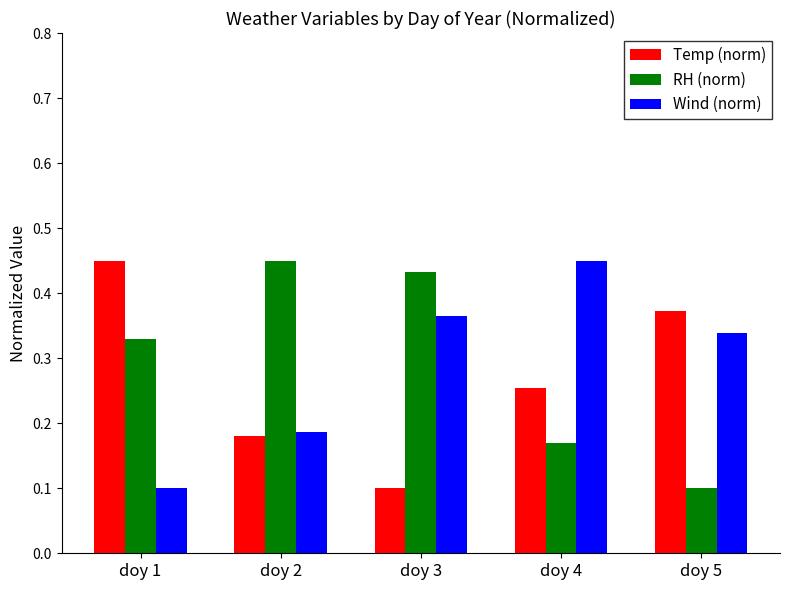

At how many categories does at least one series exceed 0?

5